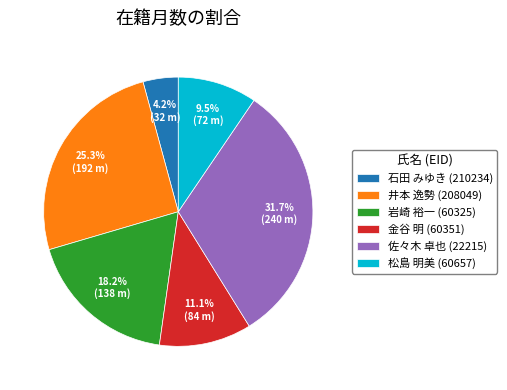

Is 金谷 明 (60351) the majority of the pie?

No